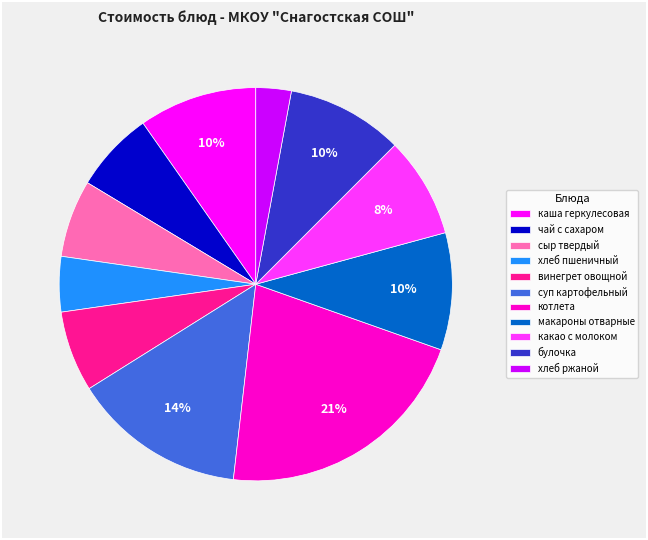

What is the ratio of the value at чай с сахаром to the value at винегрет овощной?

1.0